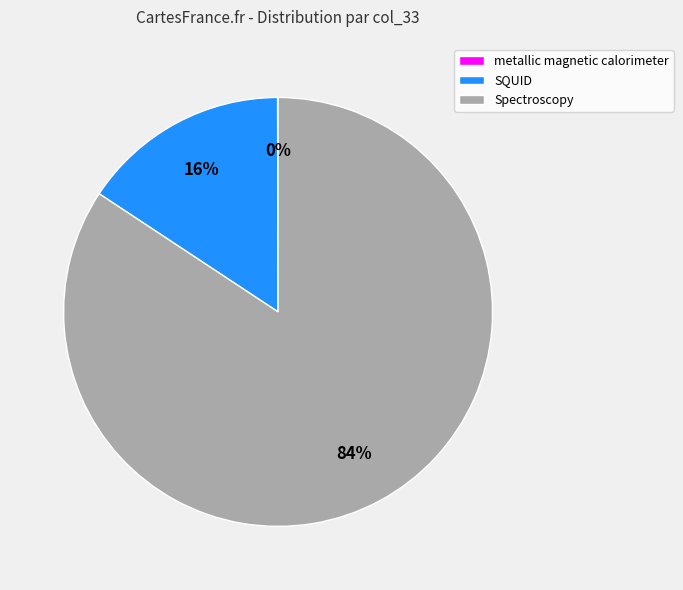

Does Spectroscopy account for over 50% of the chart?

Yes